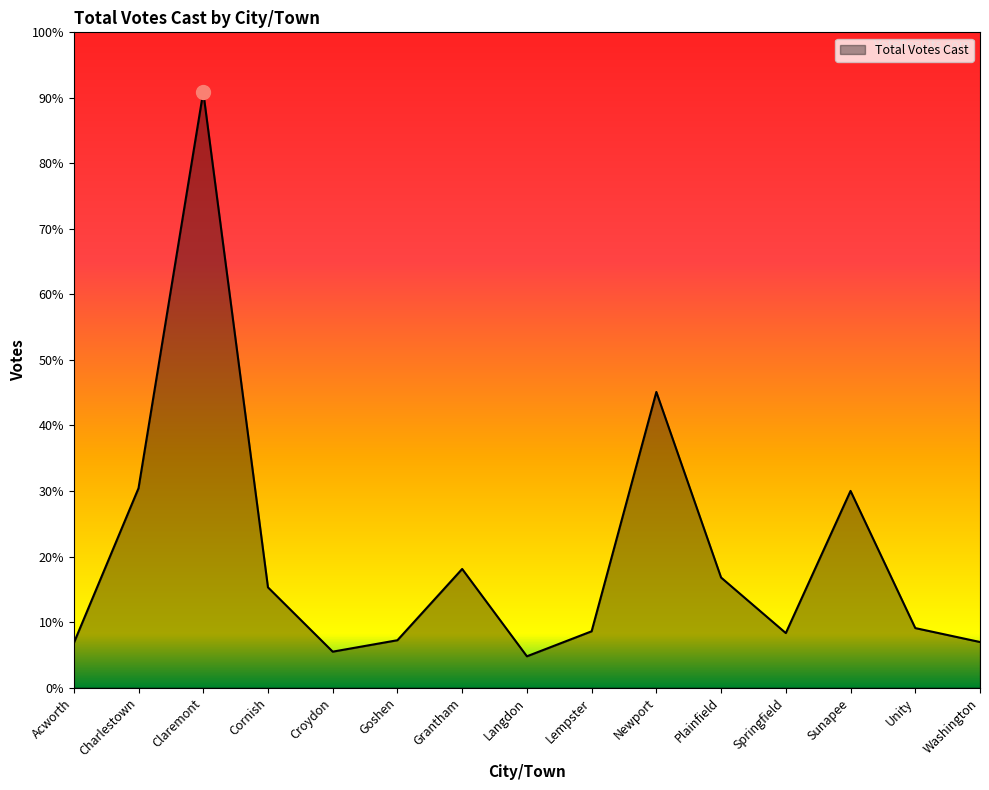

Is this an area chart (filled region under the line)?

Yes